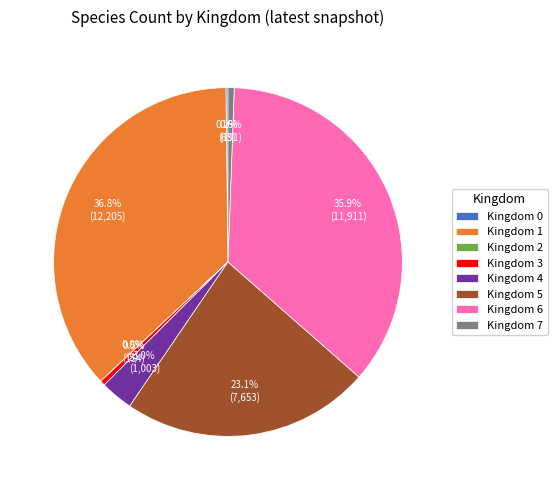

What is the largest slice in the pie chart?

Kingdom 1